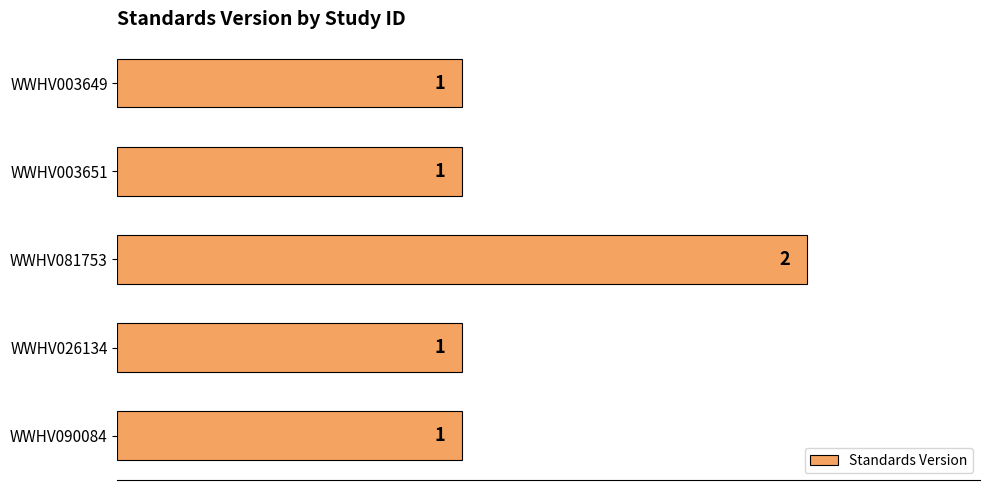

Count the number of categories in the chart.

5